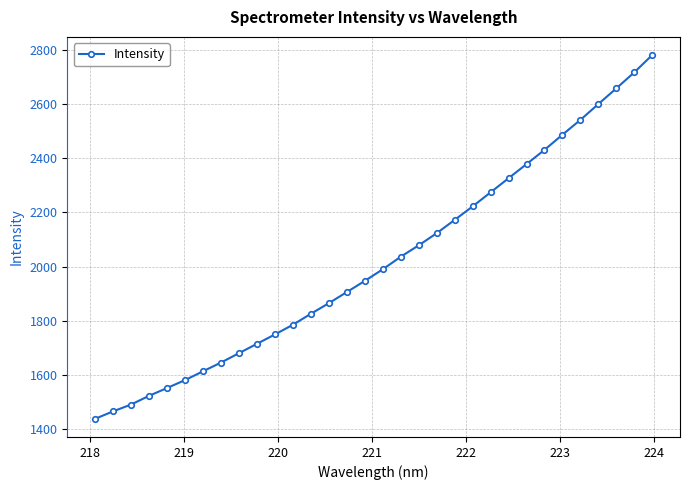

What is the difference between the maximum and minimum values?

1343.3